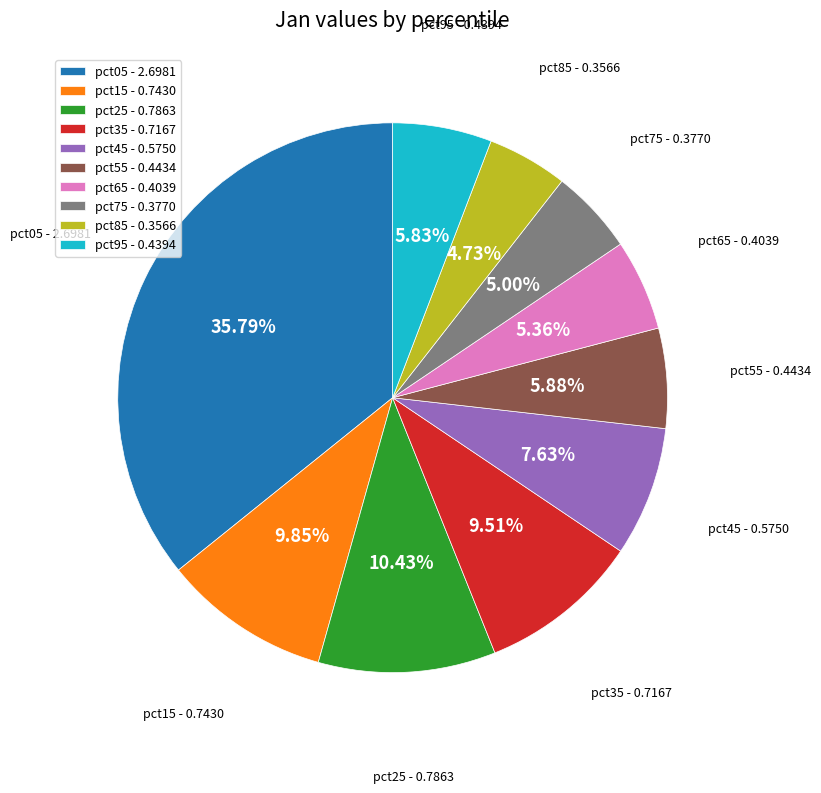

Is pct55 the majority of the pie?

No